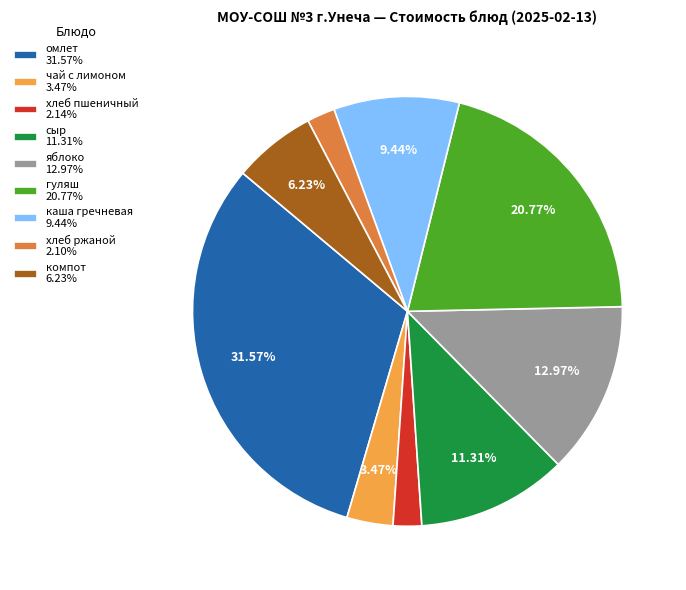

To the nearest percent, what is the difference between the сыр and яблоко slice percentages?

2%